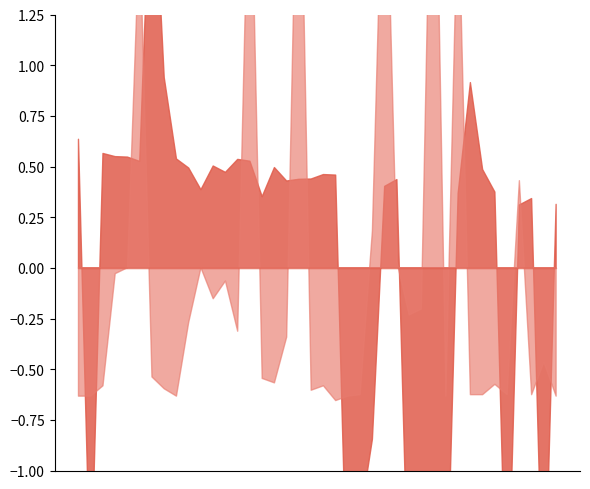

At how many categories does at least one series exceed -1?

40